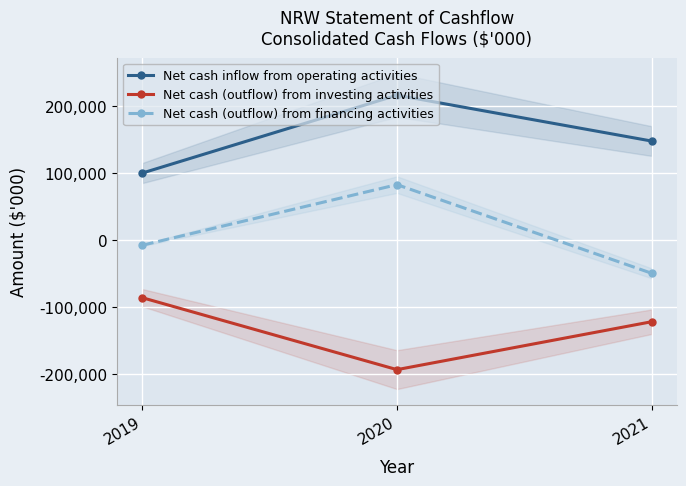

Which series has the largest total across all categories?

Net cash inflow from operating activities